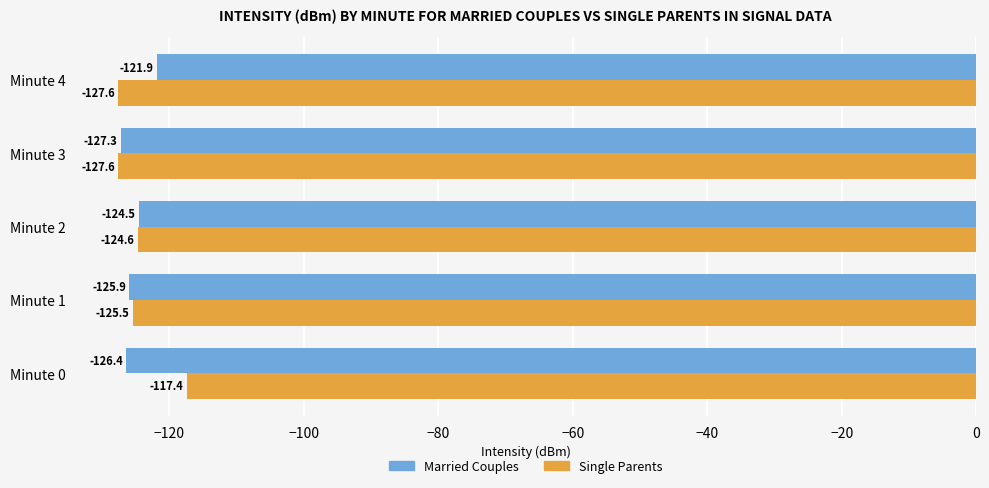

Where is Married Couples nearest to the value -124?

Minute 2